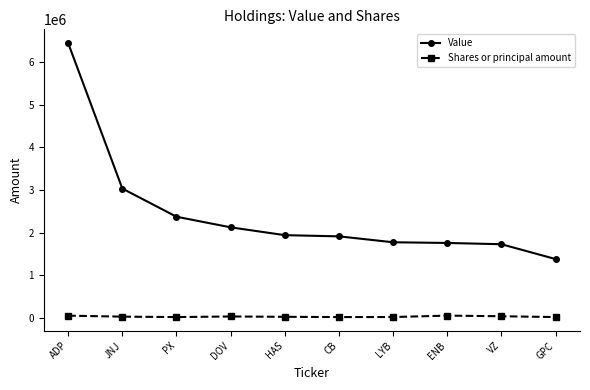

Count the number of data series in this chart.

2